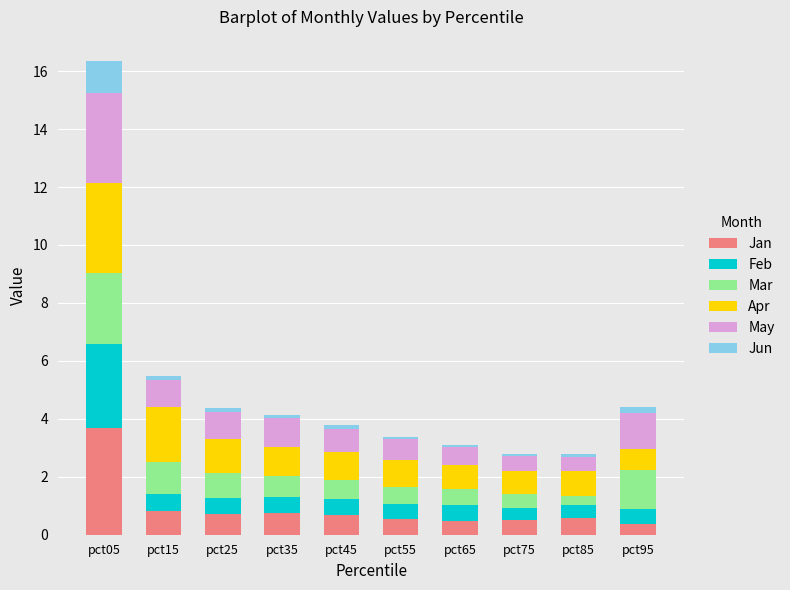

At which category is the sum across all series the highest?

pct05